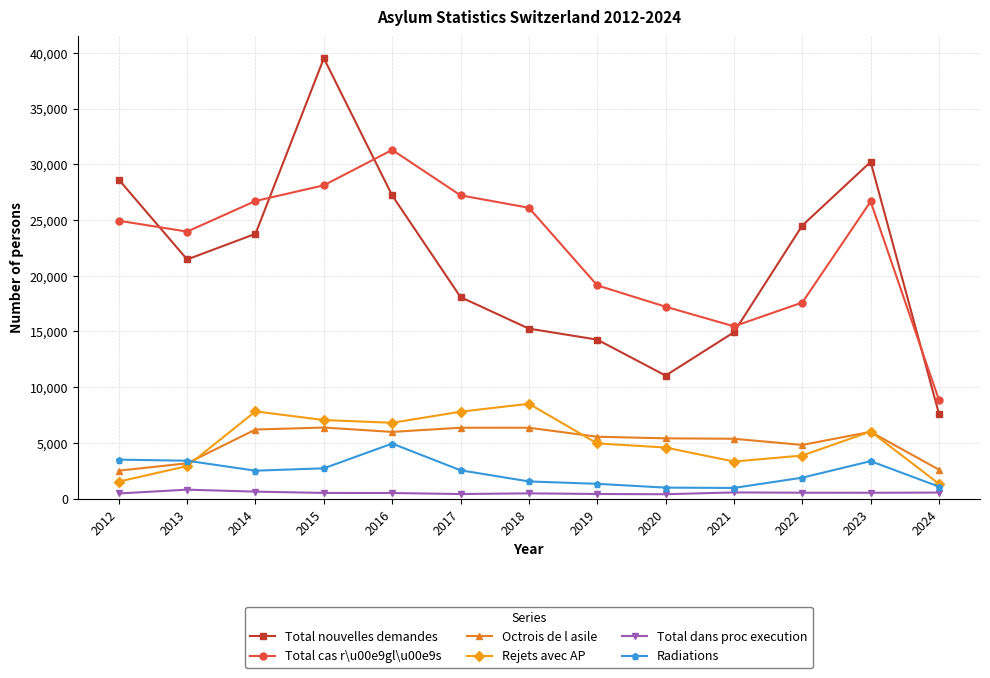

How many lines are shown in the chart?

6